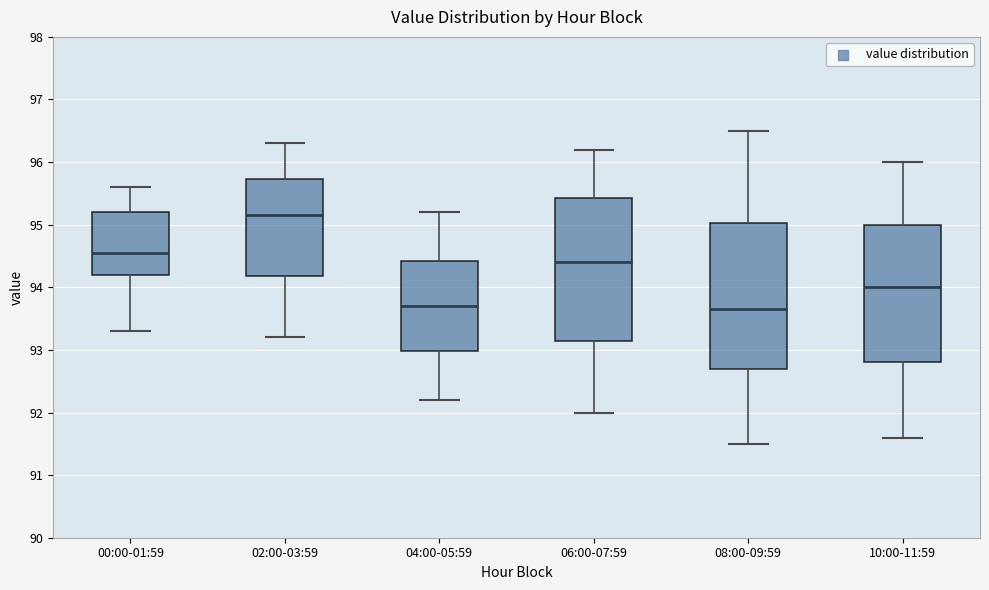

Where does the median line of the box for 04:00-05:59 sit on the y-axis? The values are not printed on the chart, so give them approximately, as read against the axis.

93.7